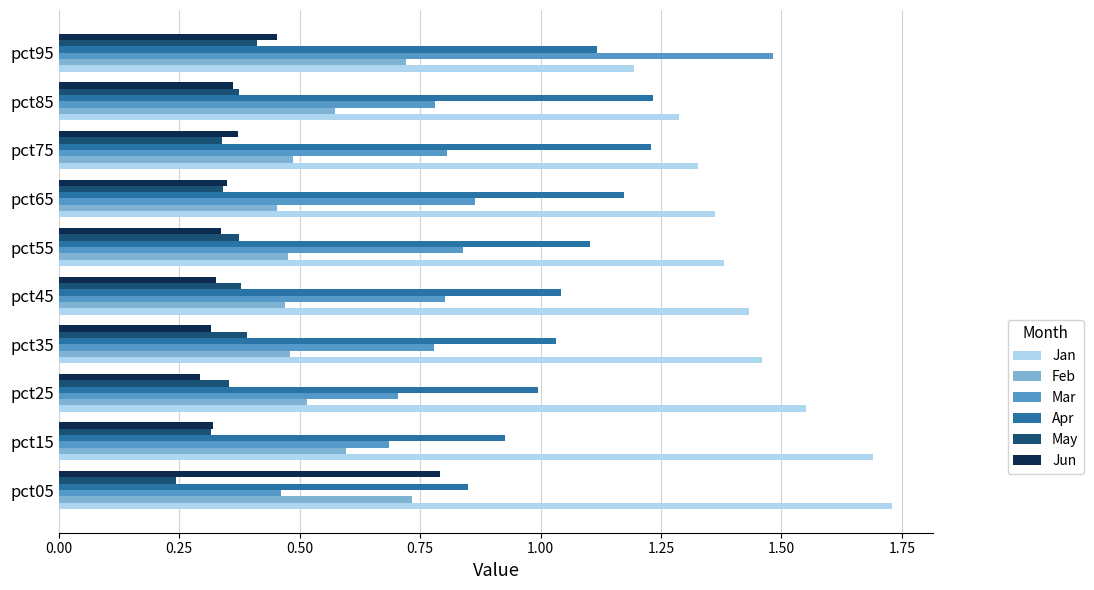

Rank the series by their maximum value, from highest to lowest.

Jan, Mar, Apr, Jun, Feb, May